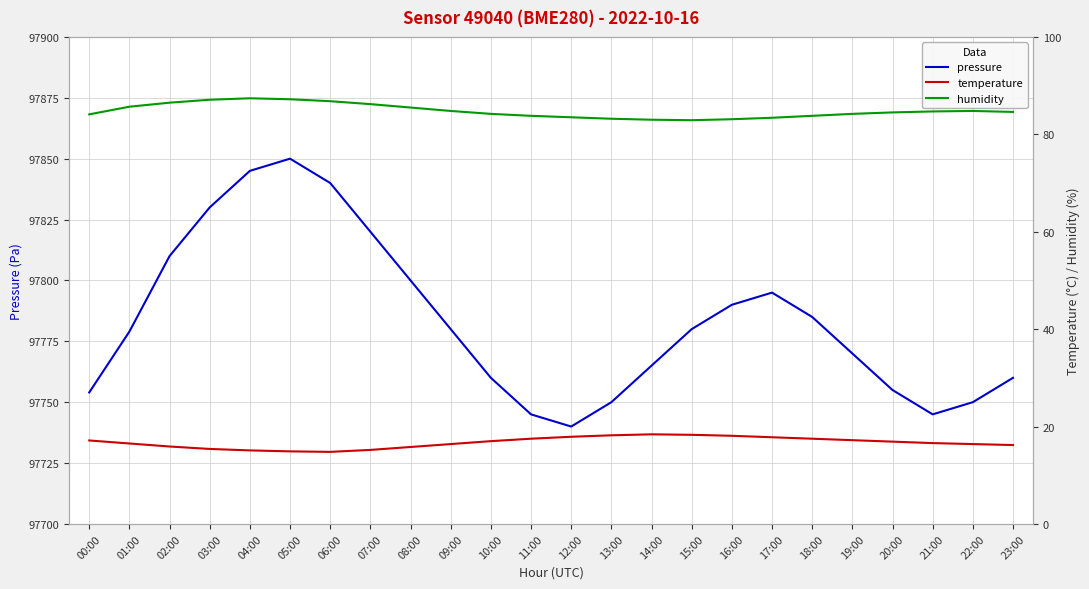

True or false: humidity and pressure cross at least once.

False